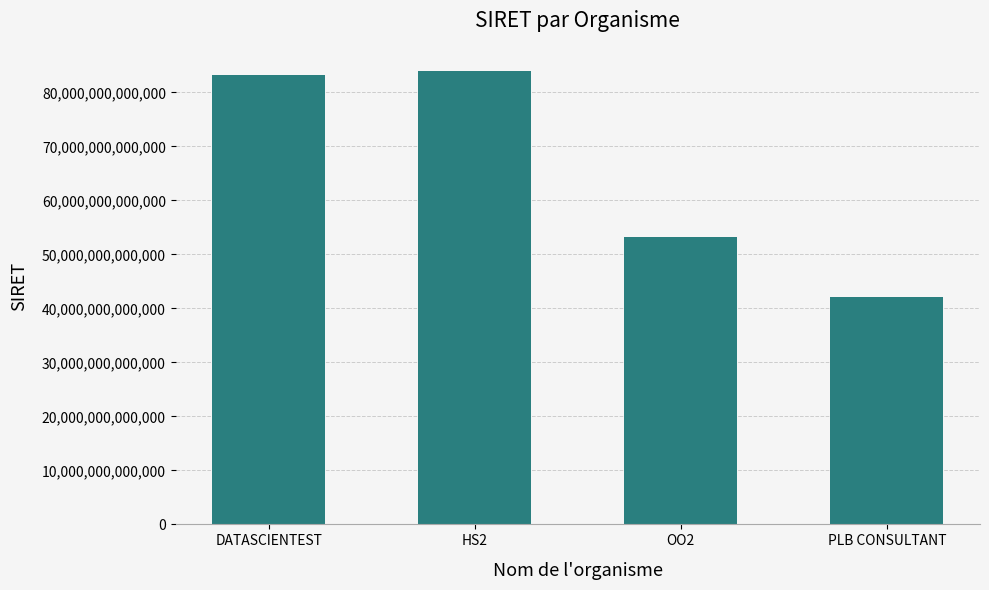

Rank the categories by value from highest to lowest.

HS2, DATASCIENTEST, OO2, PLB CONSULTANT